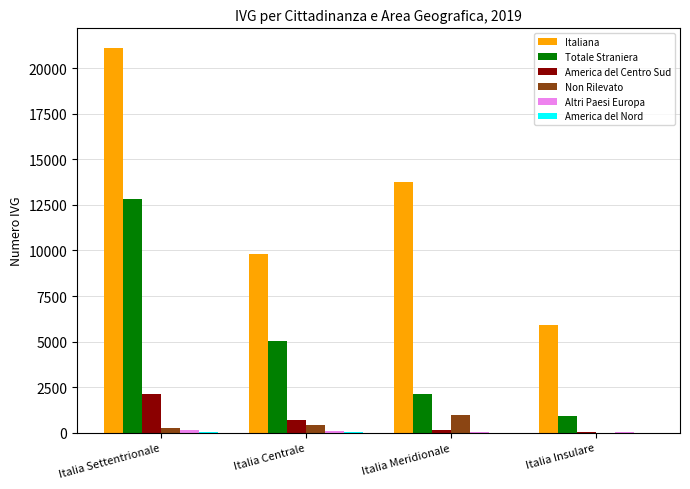

What is the sum of all America del Centro Sud values?

2966